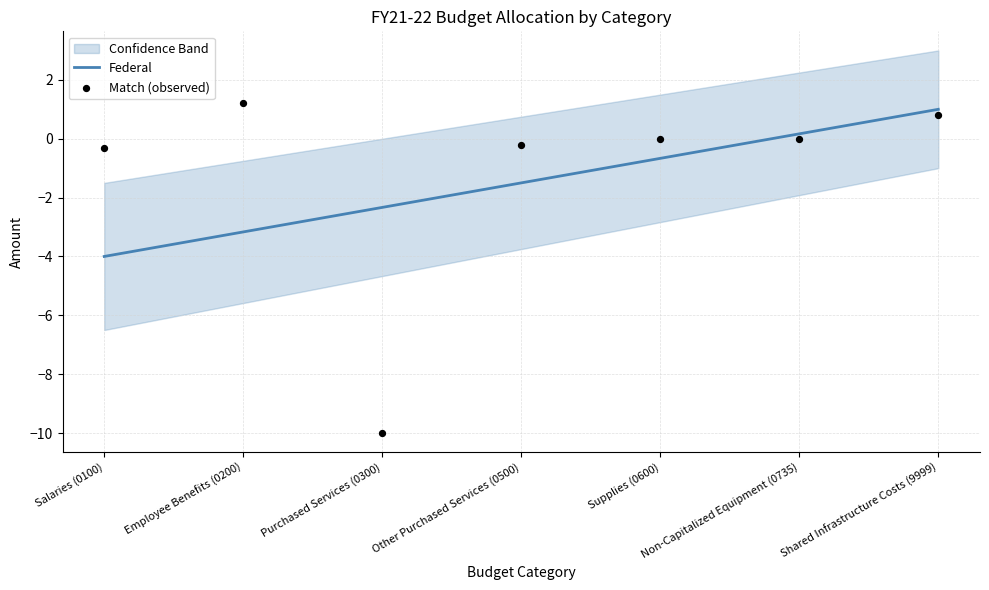

What is the total value across all series at Purchased Services (0300)?

-12.3